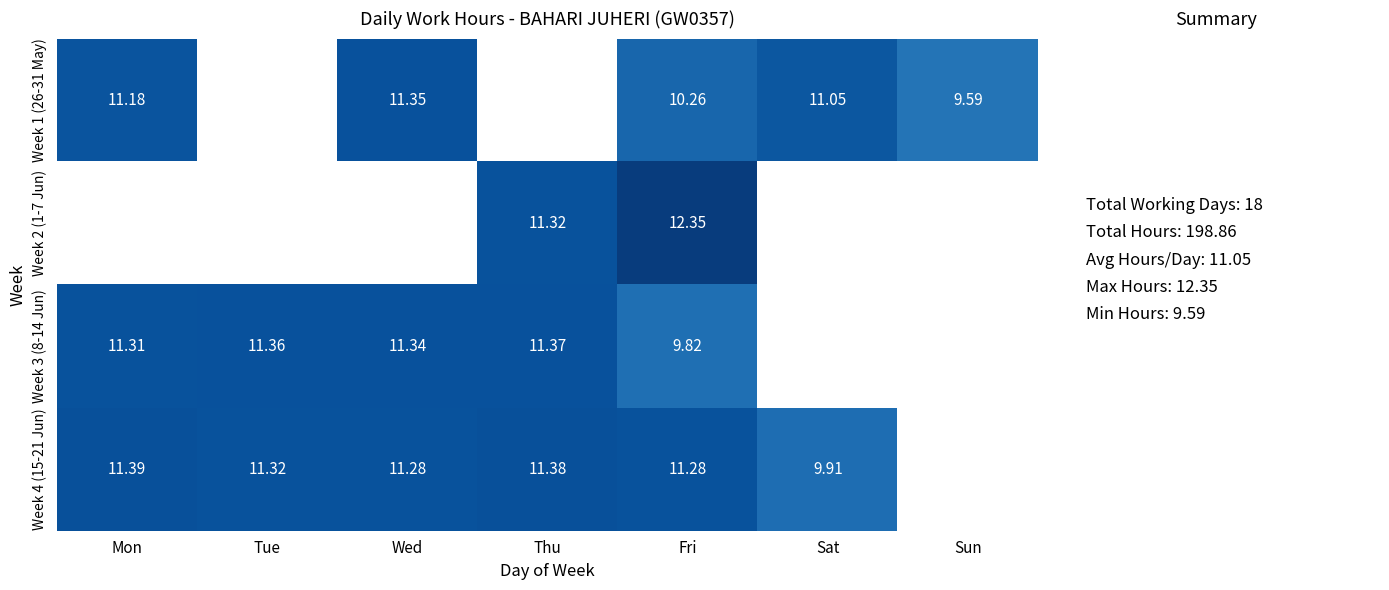

Which category has the highest value across all series?

Fri